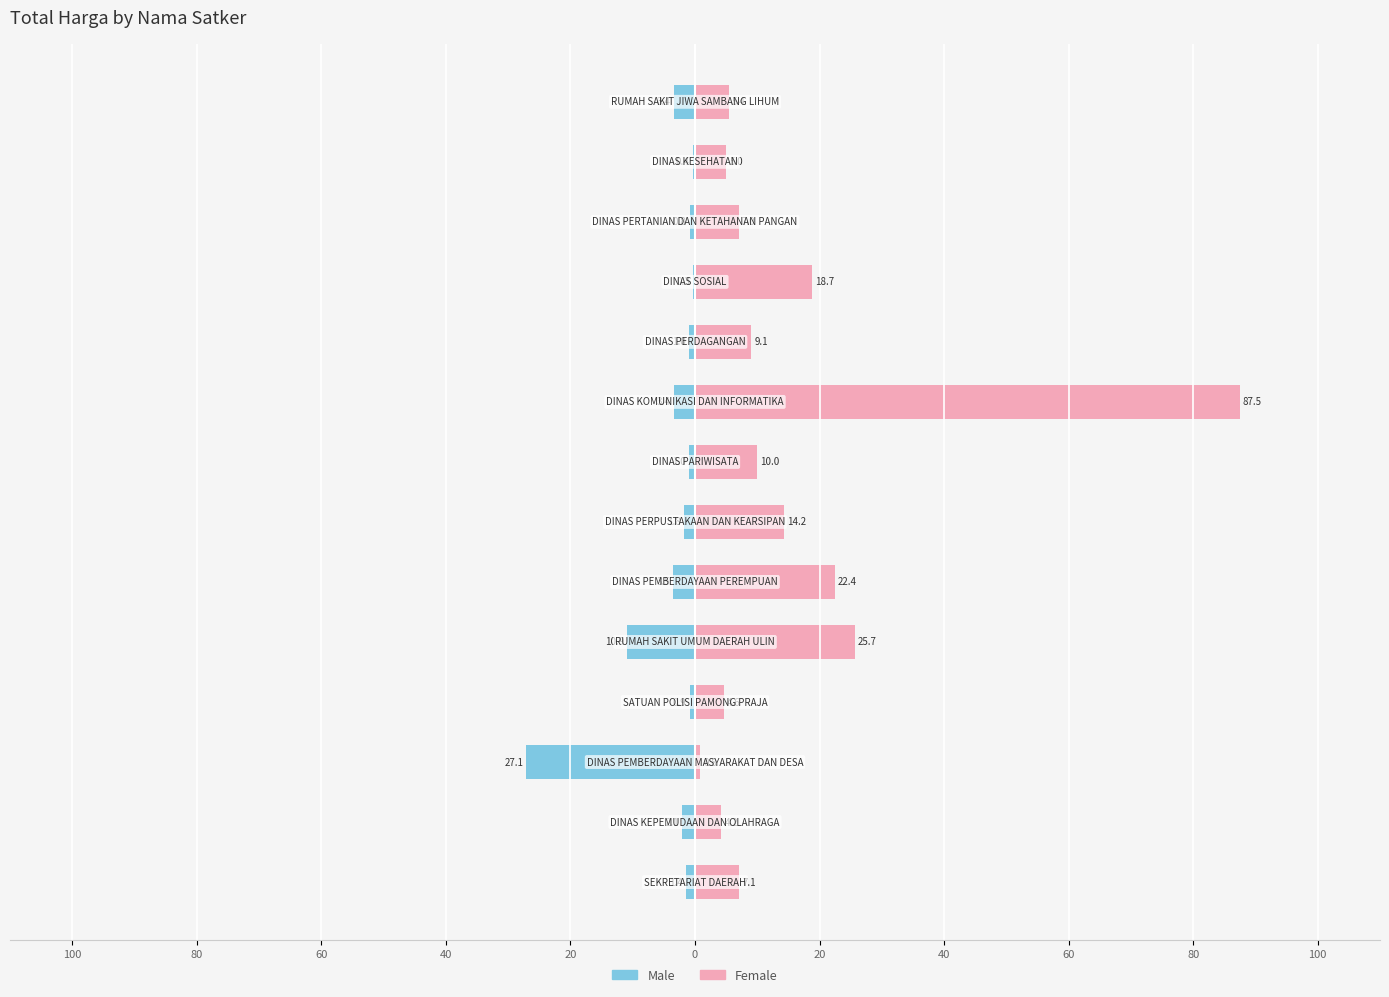

What are all the series names shown in the legend?

Male, Female